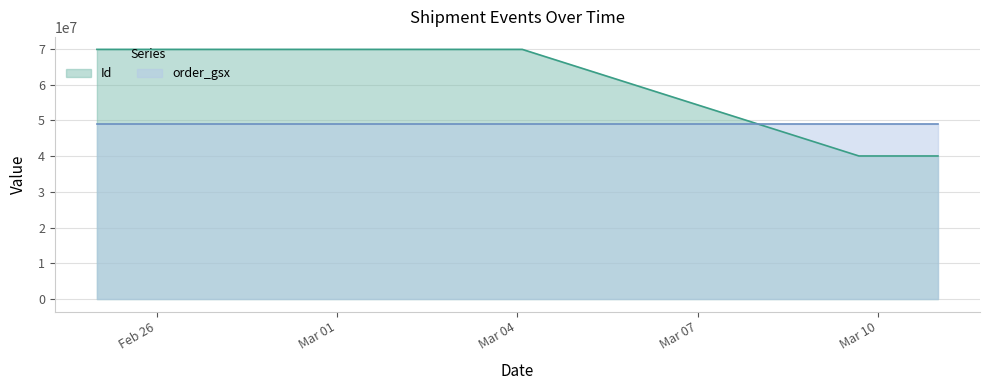

How many data points does each series have?

11